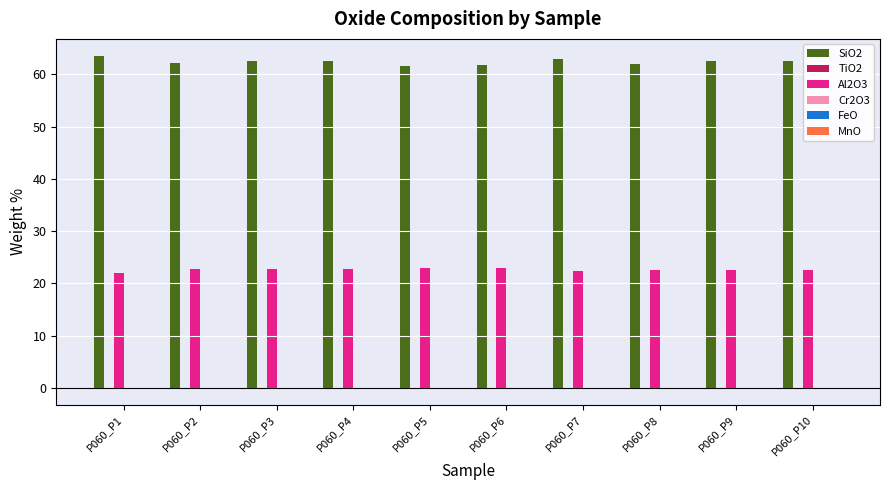

Count the number of categories in the chart.

10